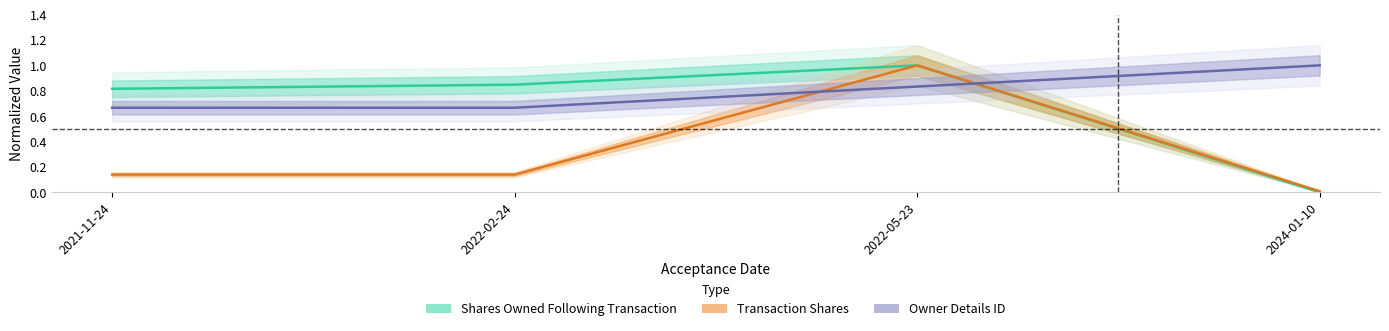

What is the total value across all series at 2022-05-23?

2.8